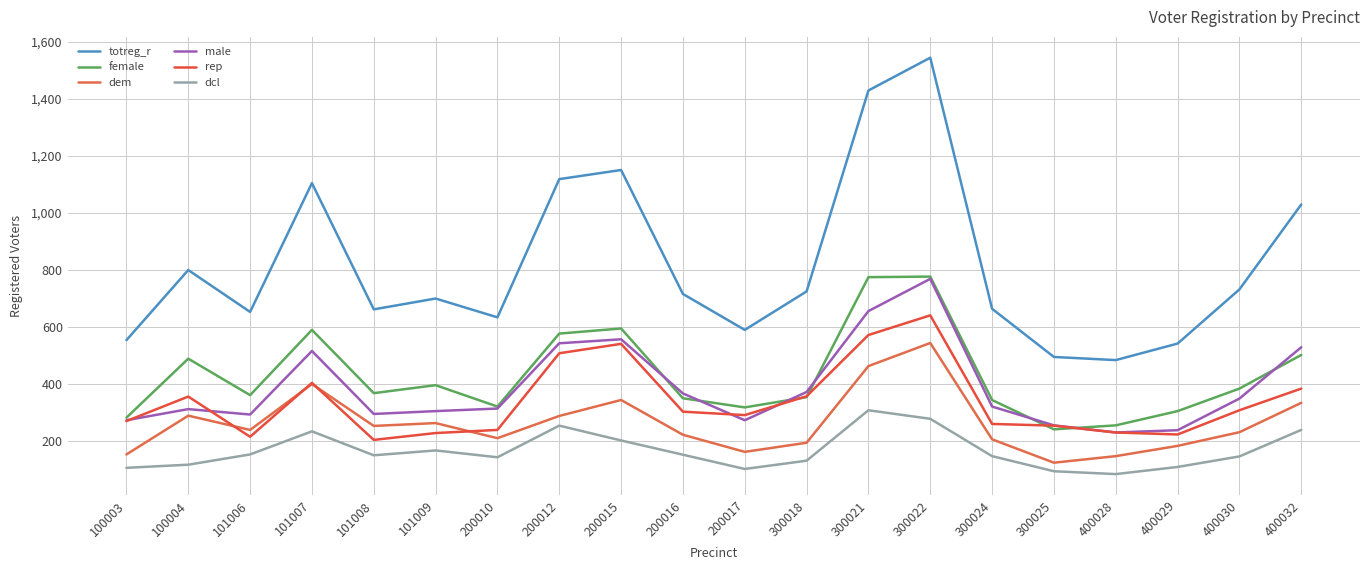

True or false: dcl and totreg_r intersect in this chart.

False